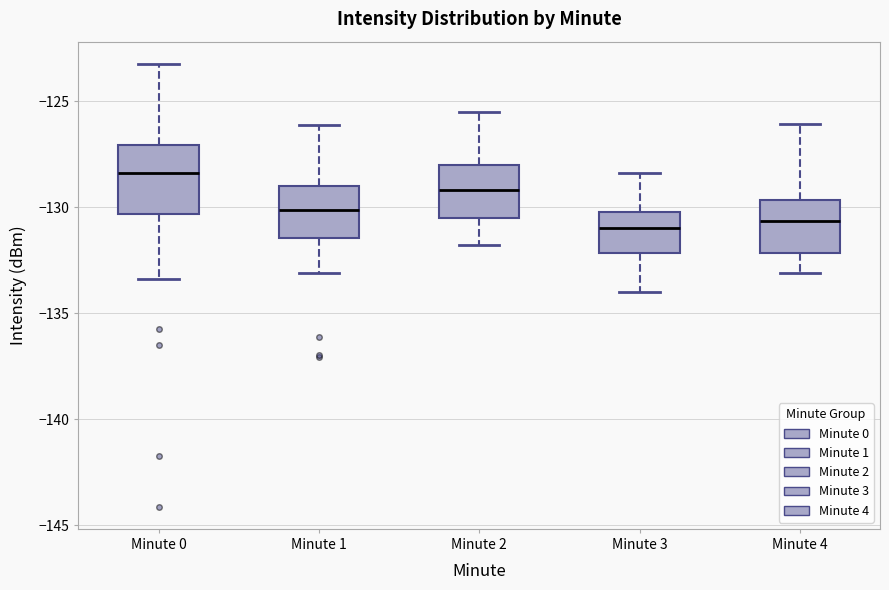

Which box has the highest median line?

Minute 0